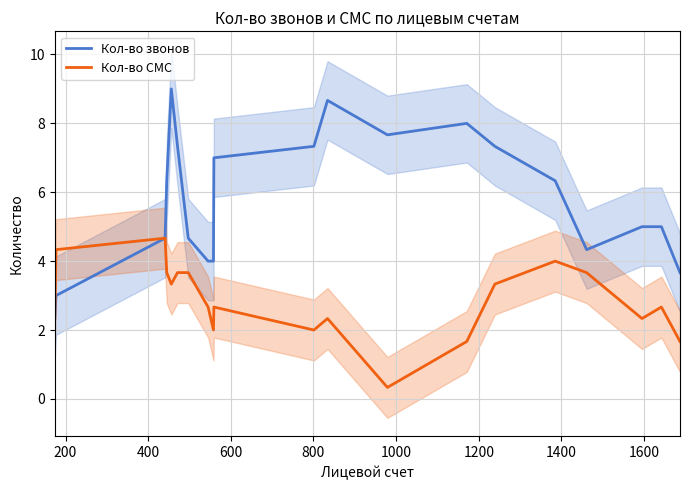

True or false: Кол-во СМС and Кол-во звонов cross at least once.

False